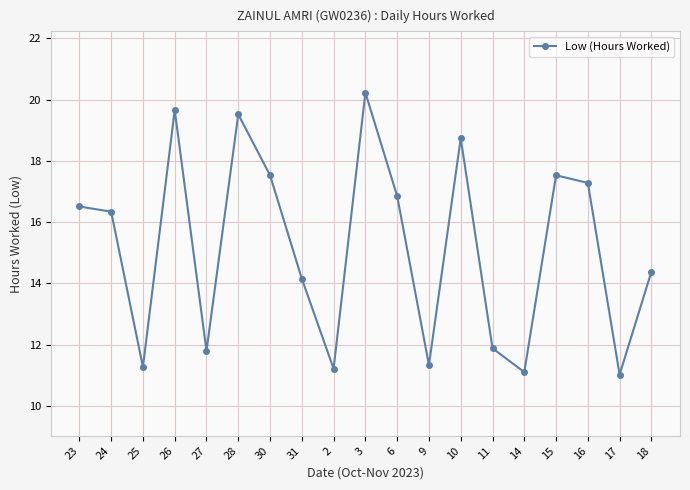

True or false: the data has more than 1 interior local peaks.

True